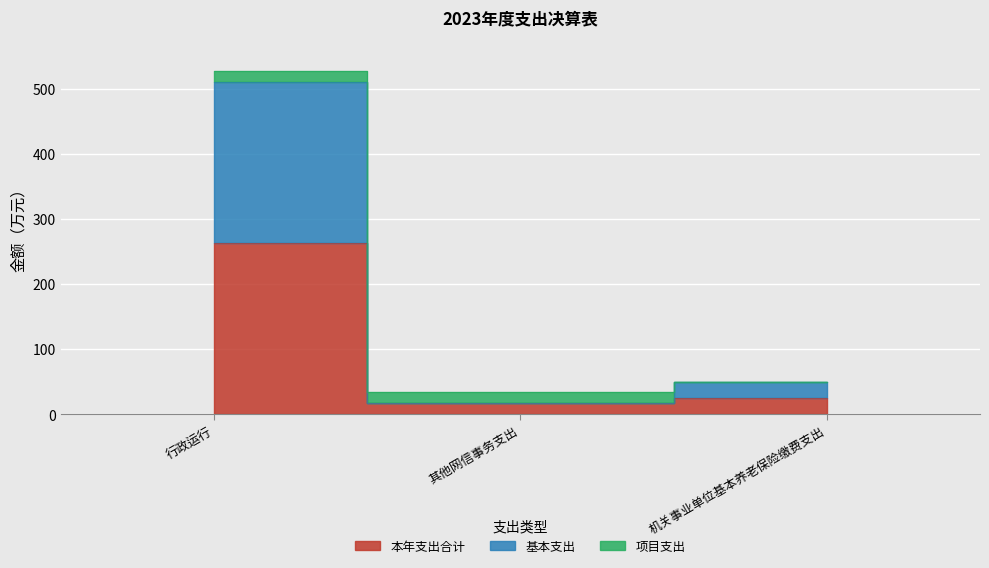

At which category does the chart reach its minimum across all series?

其他网信事务支出